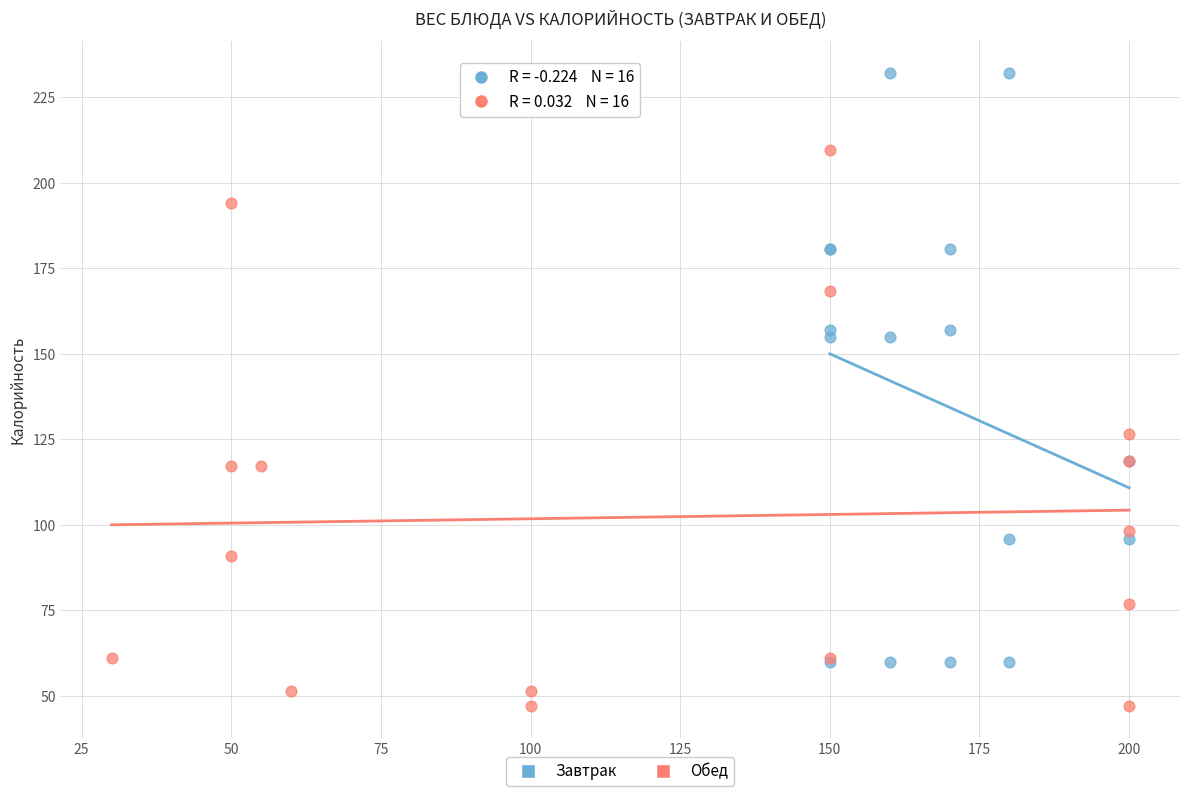

Which series reaches the minimum Y coordinate?

Обед